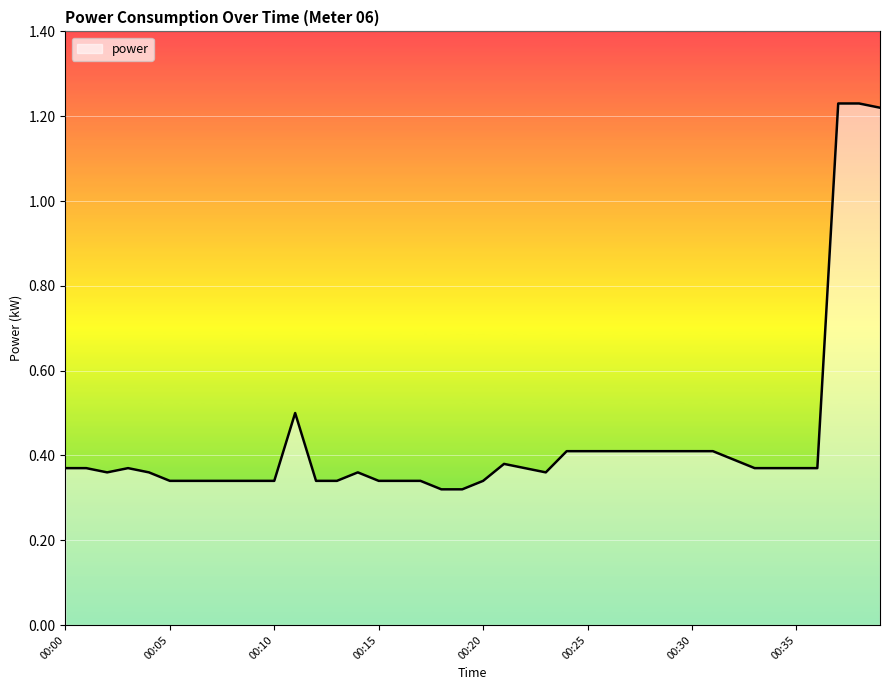

What is the difference between the maximum and minimum values?

0.9